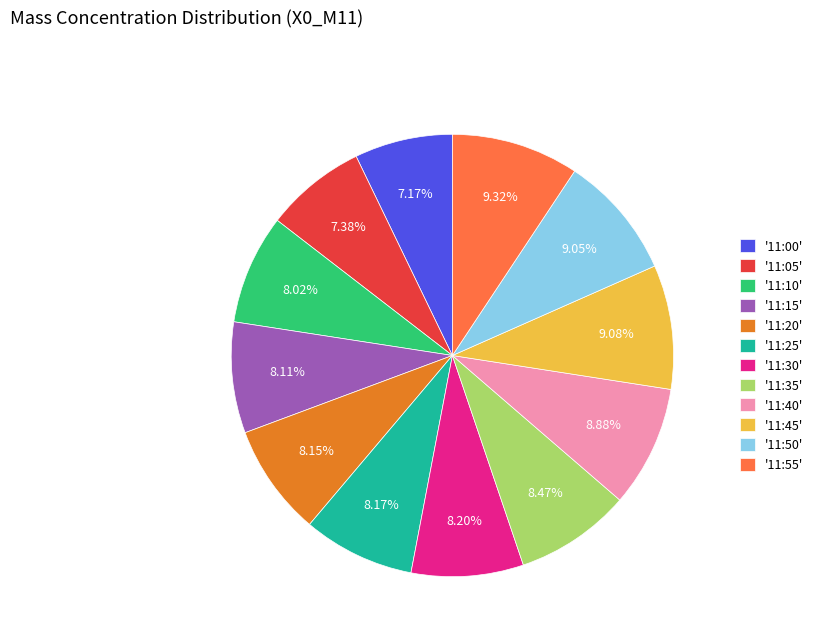

Do '11:15' and '11:50' together represent more than half of the pie?

No